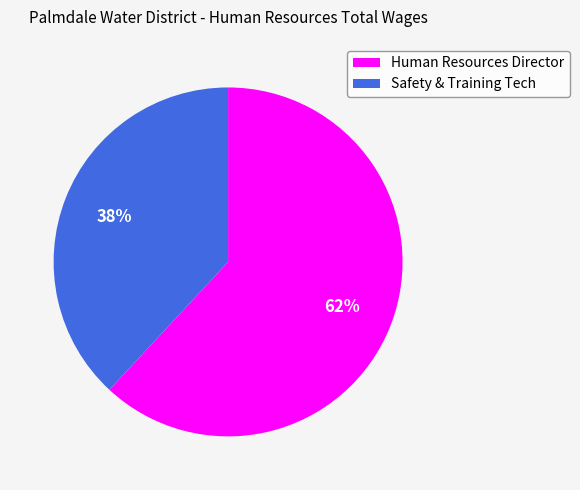

To the nearest percent, what is the difference between the largest and smallest slice percentages?

24%